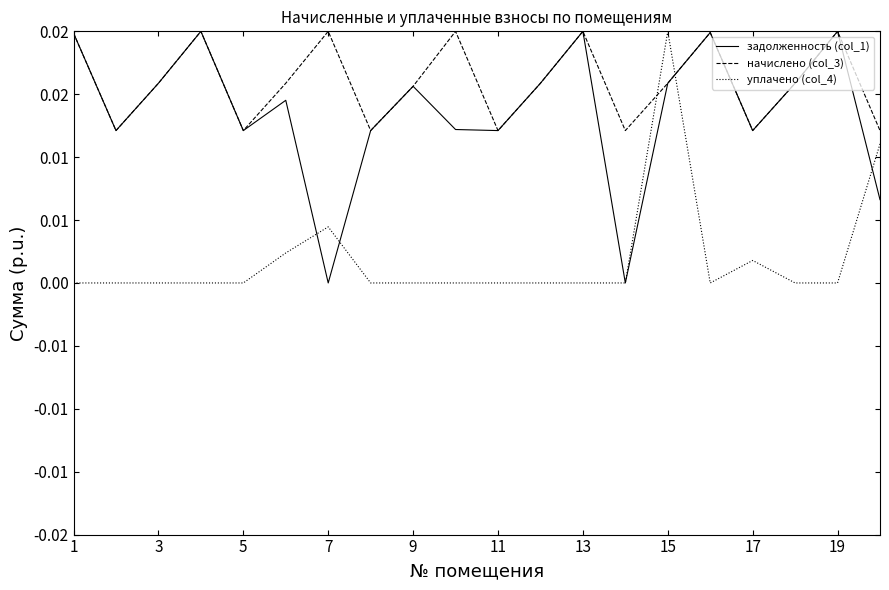

Is this an area chart (filled region under the line)?

No